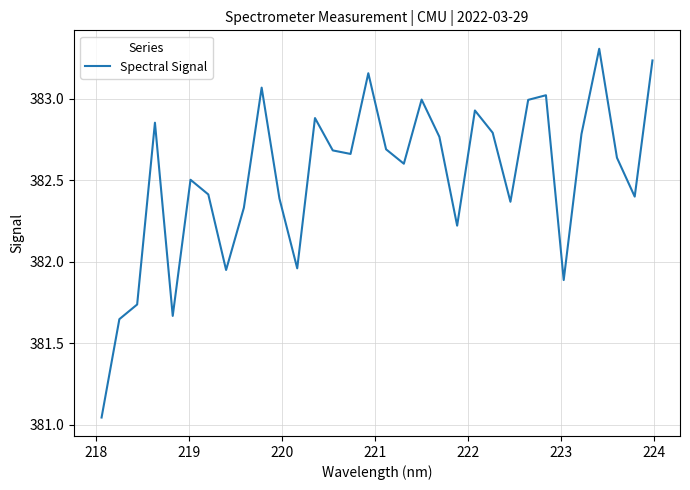

Is this an area chart (filled region under the line)?

No